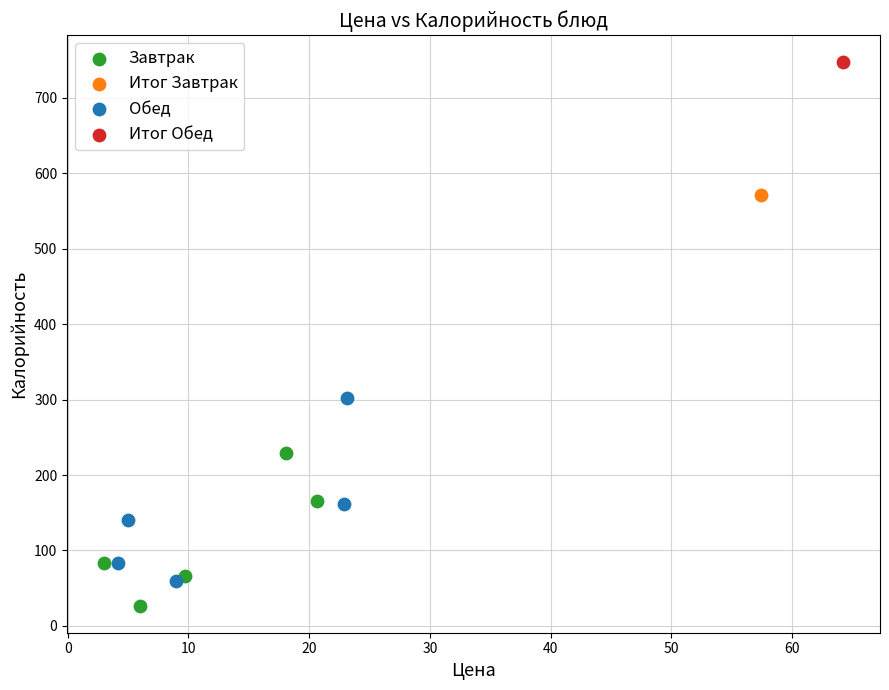

What are all the series names shown in the legend?

Завтрак, Итог Завтрак, Обед, Итог Обед